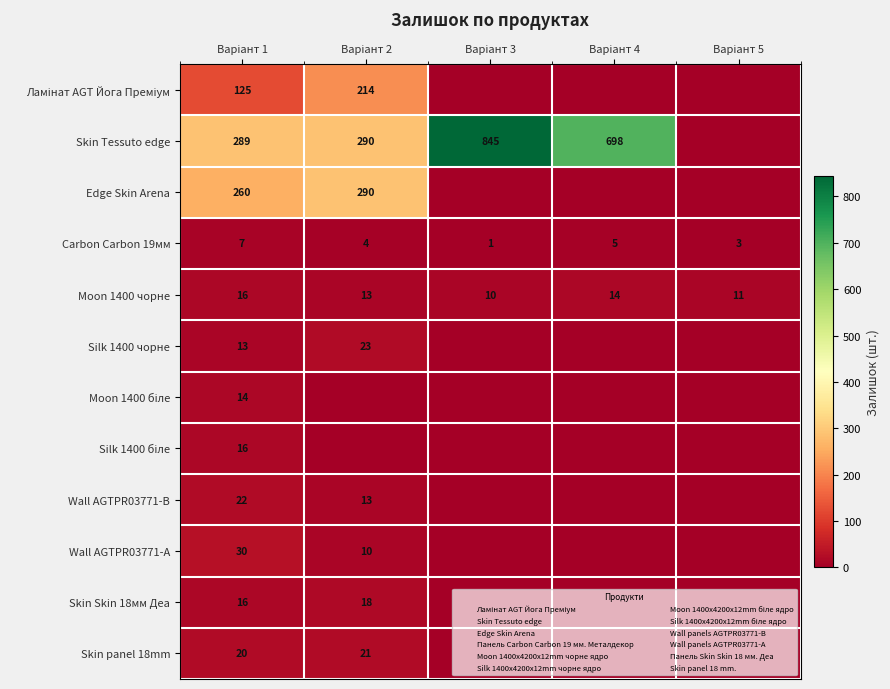

What is the difference between the Silk 1400 чорне values at Варіант 2 and Варіант 5?

23